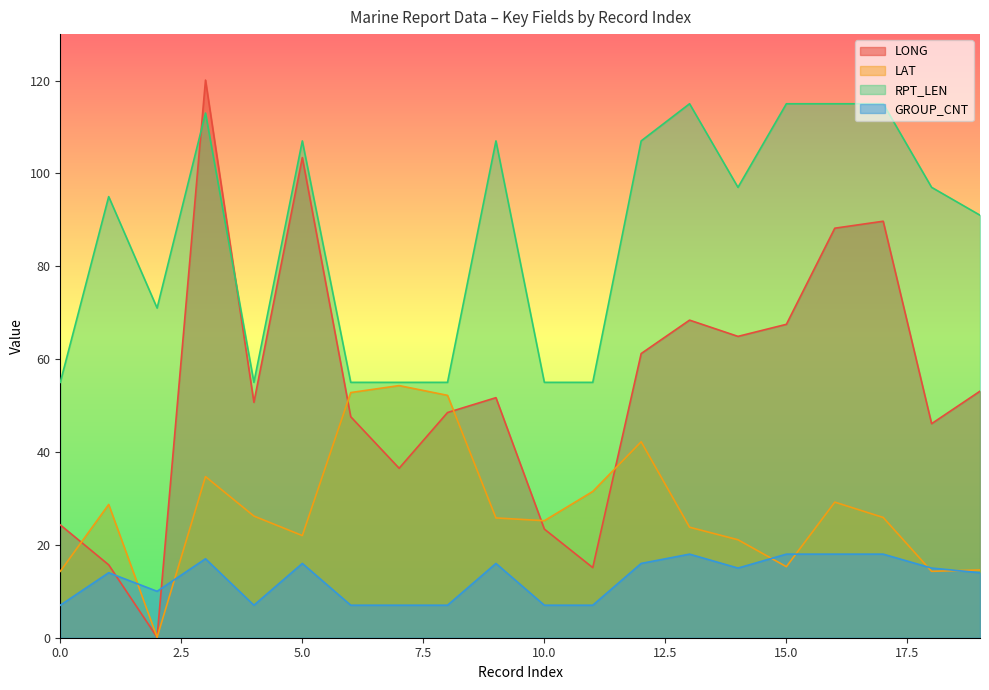

What is the value of the LAT point at the 1st from the left?

14.3